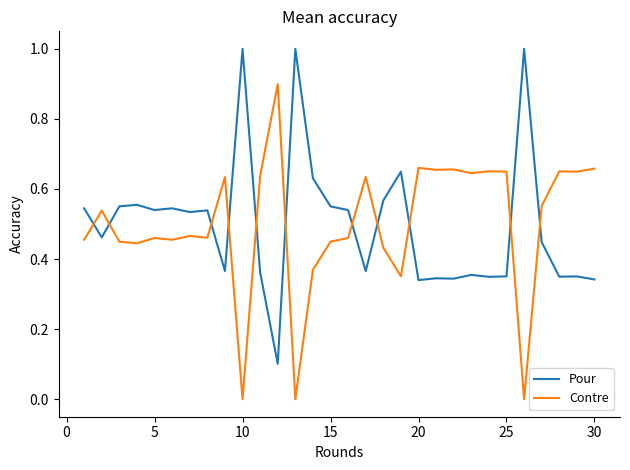

Rank the series by their maximum value, from lowest to highest.

Contre, Pour